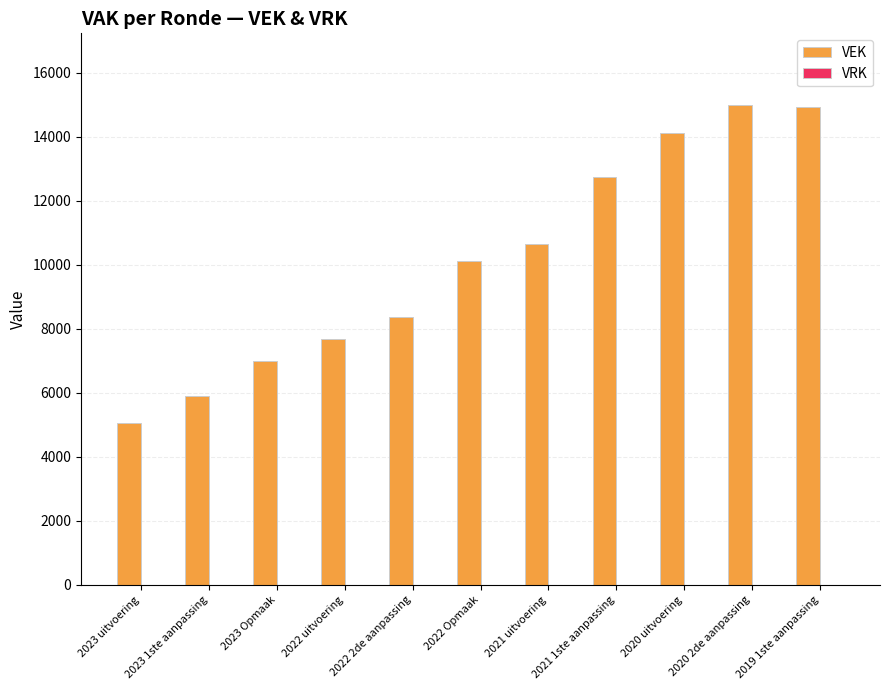

What is the change in value from 2022 uitvoering to 2020 2de aanpassing?

+7289